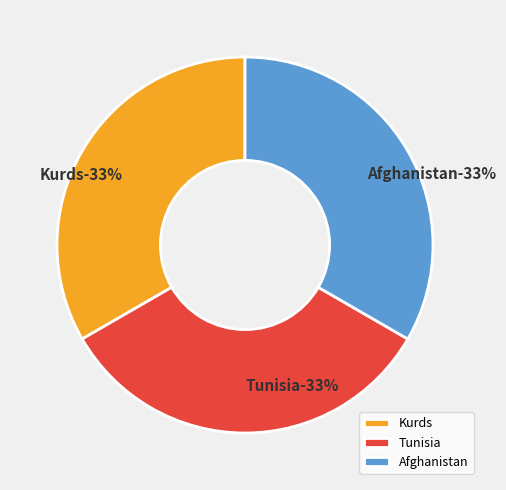

To the nearest percent, what portion does Afghanistan represent?

33%